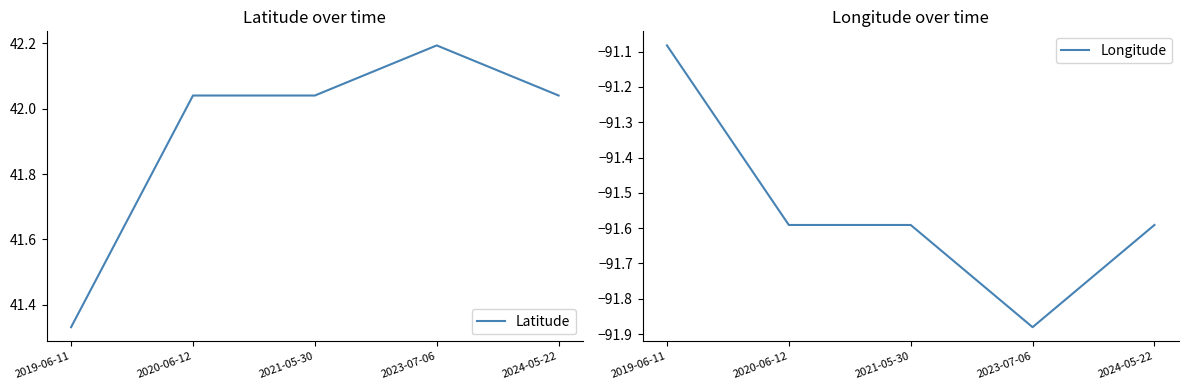

At which category does the chart reach its peak across all series?

2023-07-06